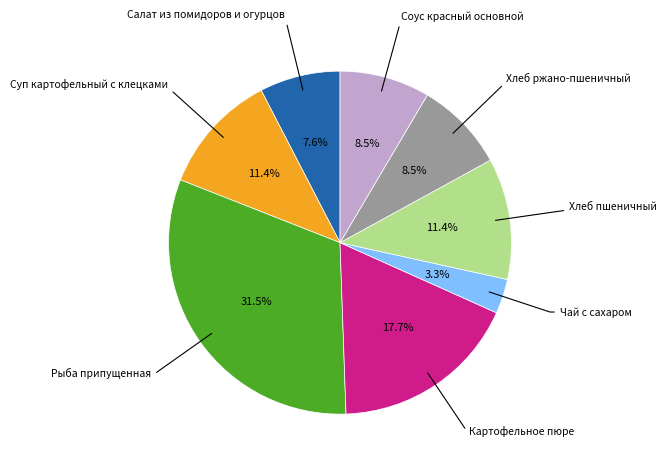

Is there a majority slice in this chart?

No